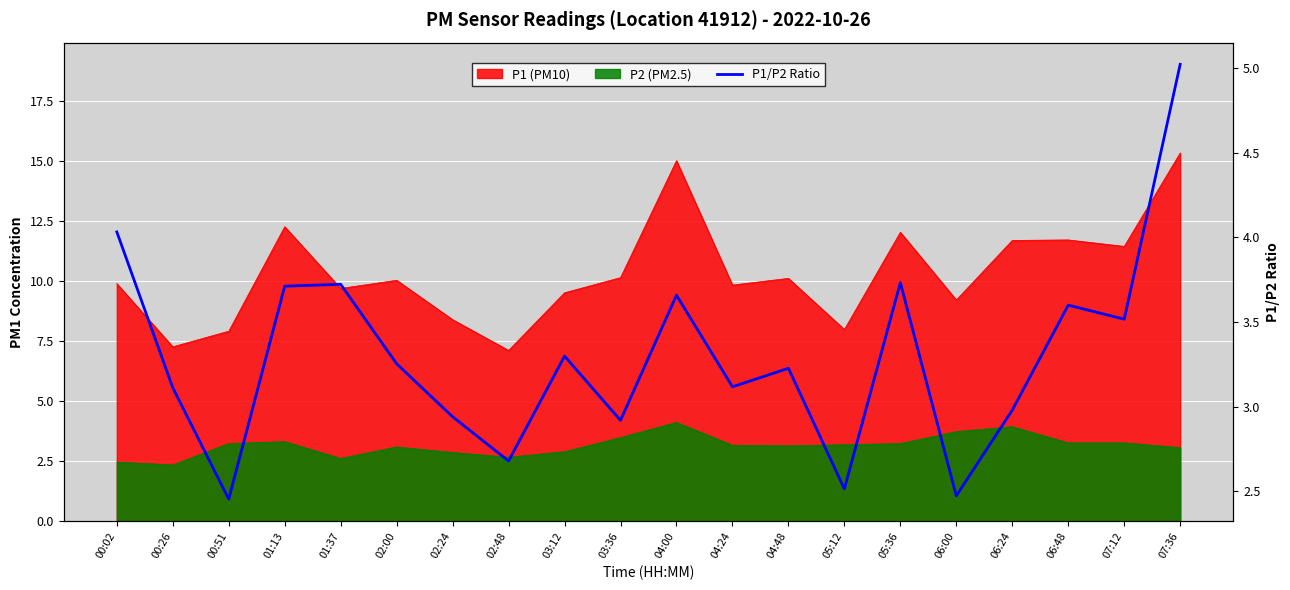

Count the number of categories in the chart.

20